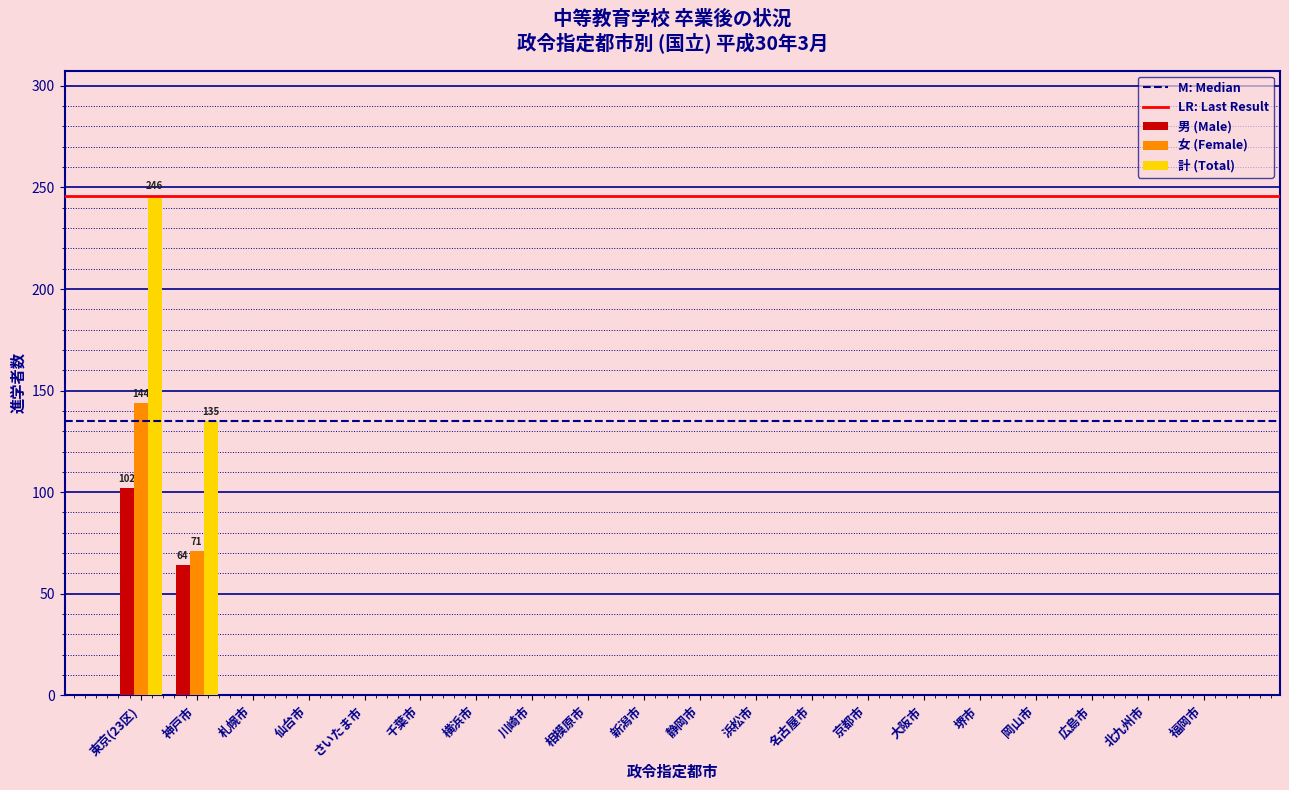

Which category has the highest value across all series?

東京(23区)